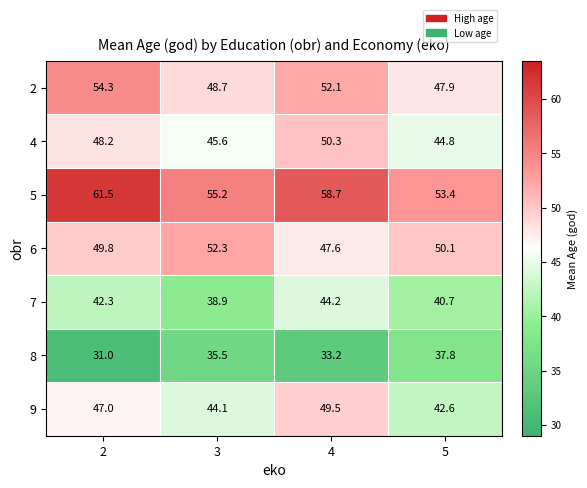

Rank the series by their maximum value, from highest to lowest.

5, 2, 6, 4, 9, 7, 8